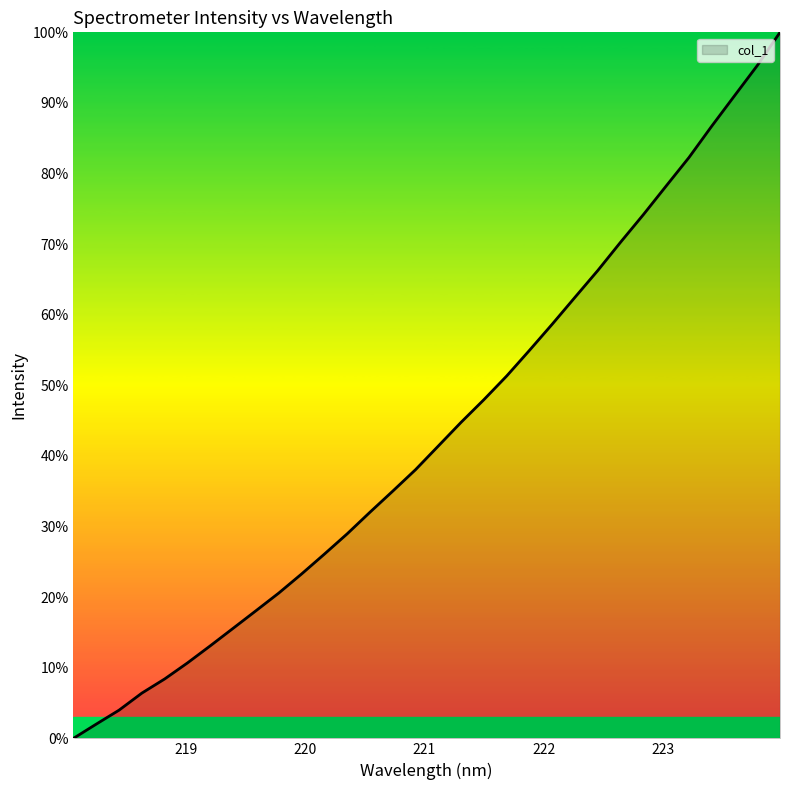

Does the chart have visible grid lines?

No